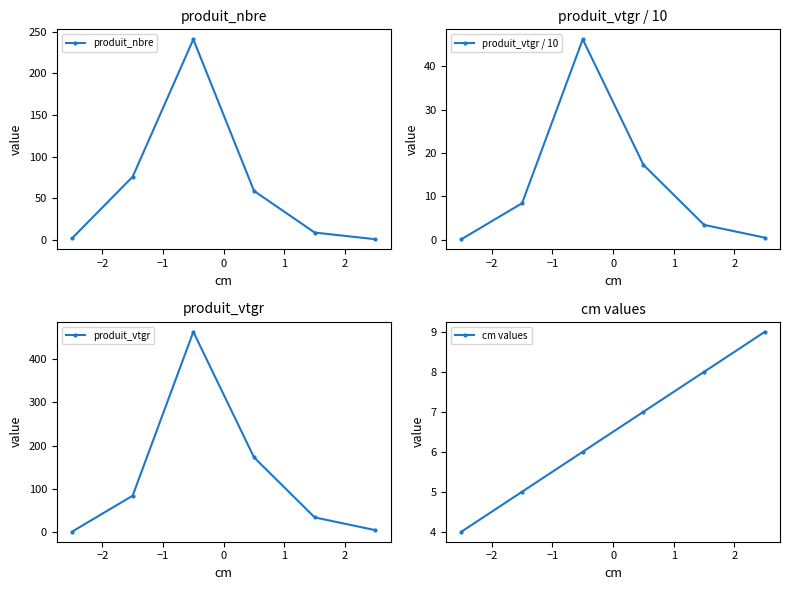

Reading right to left, what are all the values shown in this chart?

produit_nbre: 1.0	9.0	59.0	241.0	76.0	2.0
produit_vtgr / 10: 0.5	3.4	17.3	46.2	8.4	0.1
produit_vtgr: 5.0	34.3	172.7	462.2	84.3	1.3
cm values: 9.0	8.0	7.0	6.0	5.0	4.0